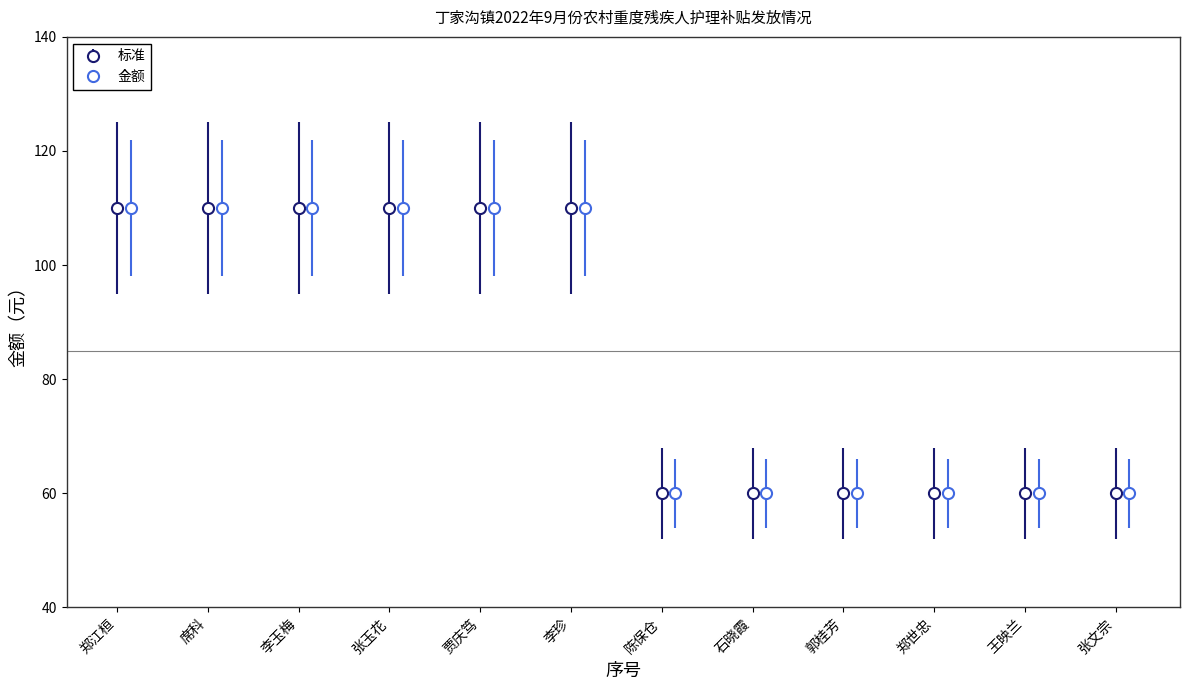

What is the value of the 金额 point at the 7th from the left?

60